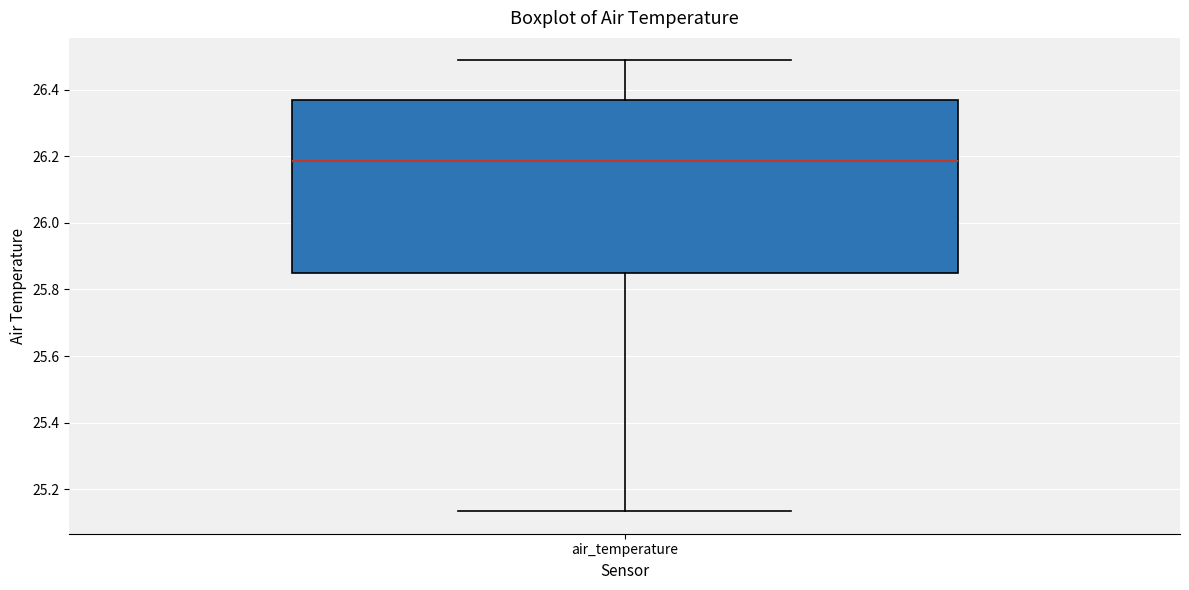

Read this box plot against the y-axis: the position of the median line, the range covered by the box, and the ends of both whiskers. The values are not printed on the chart, so give them approximately, as read against the axis.

median 26.18, box 25.84 to 26.38, whiskers 25.14 to 26.48